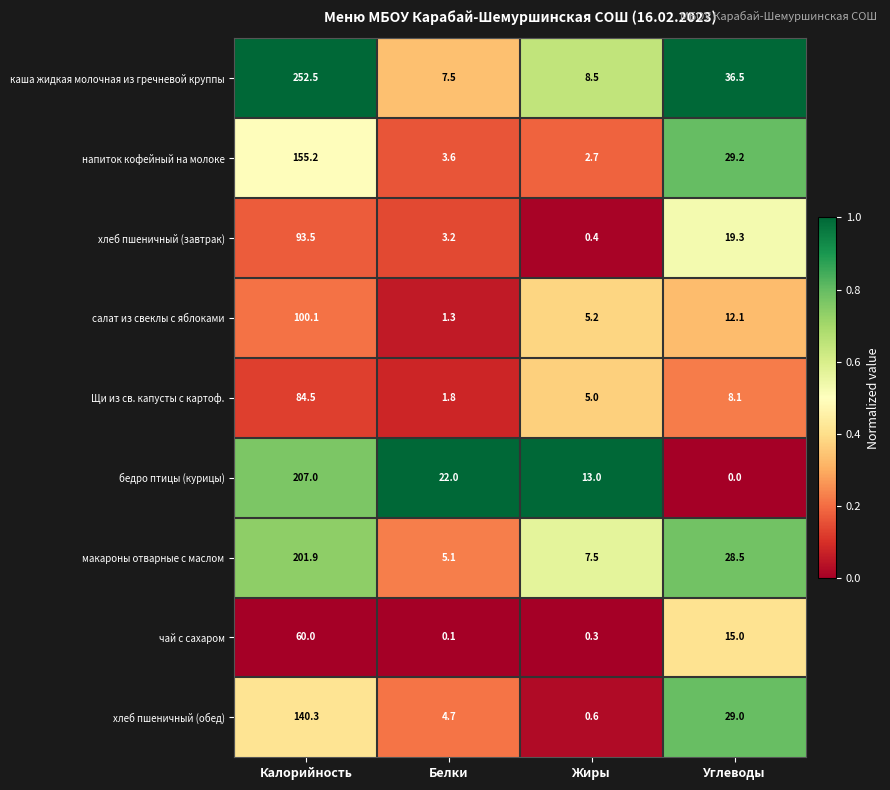

What is the sum of the макароны отварные с маслом values at Углеводы and Белки?

33.6